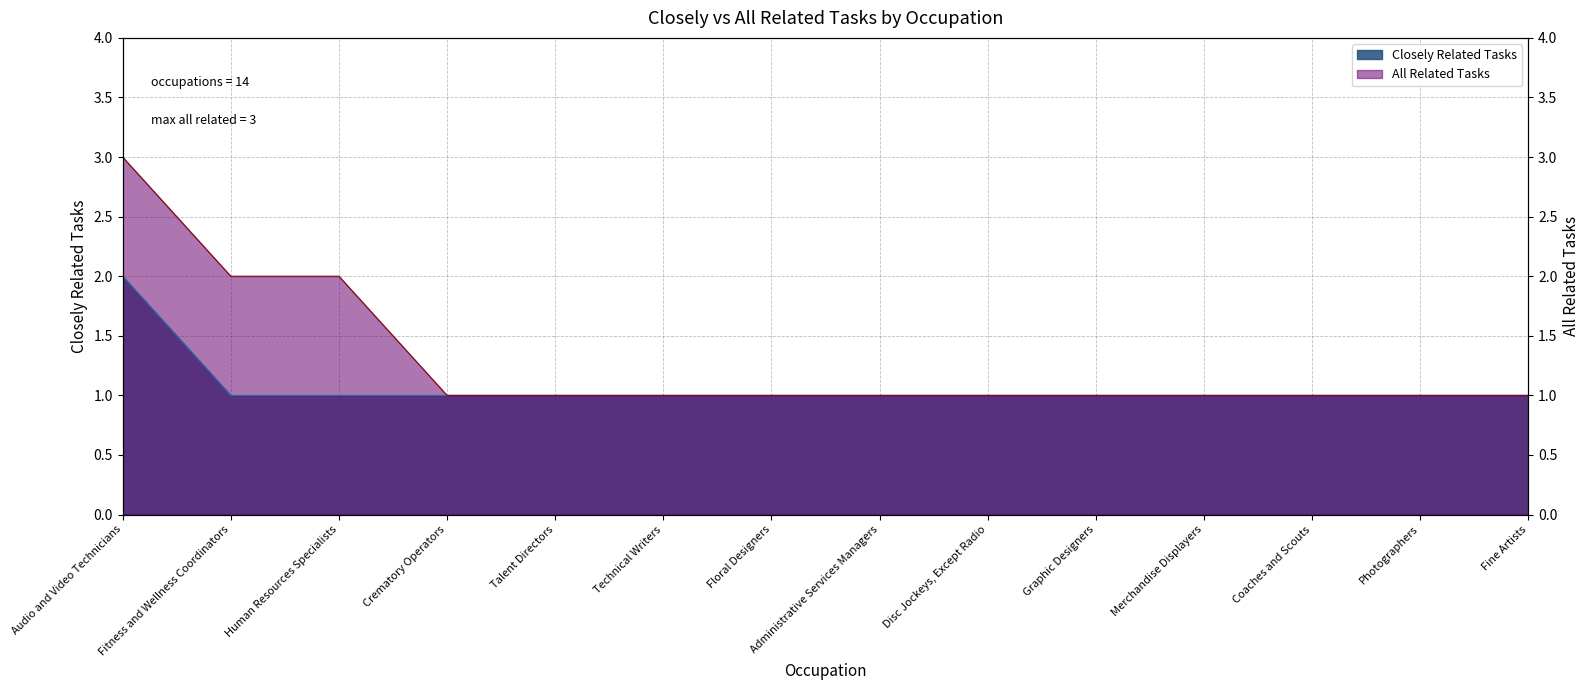

Is the value of All Related Tasks at Fitness and Wellness Coordinators greater than the value of Closely Related Tasks at Fine Artists?

Yes